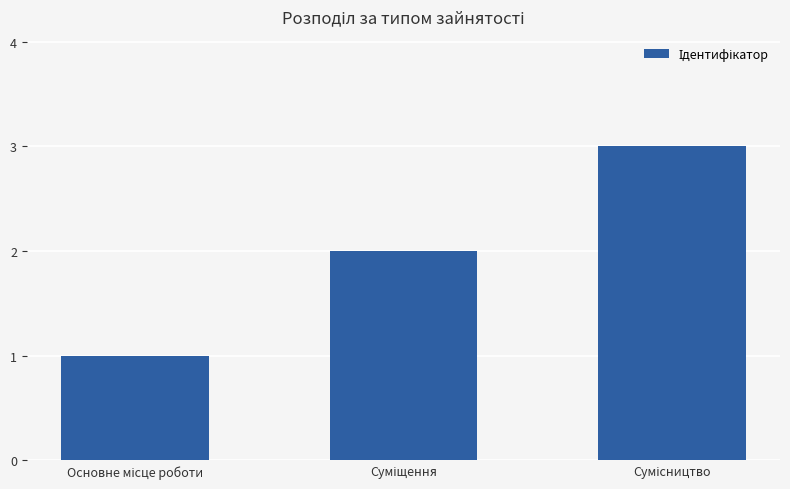

What is the greatest value displayed?

3